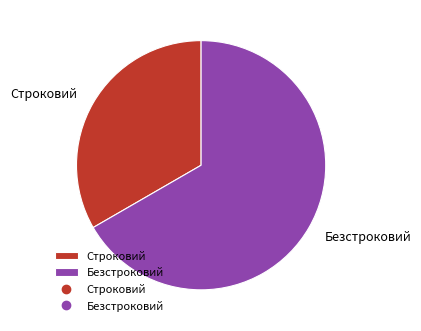

Is it true that Строковий is 20% of the pie?

False